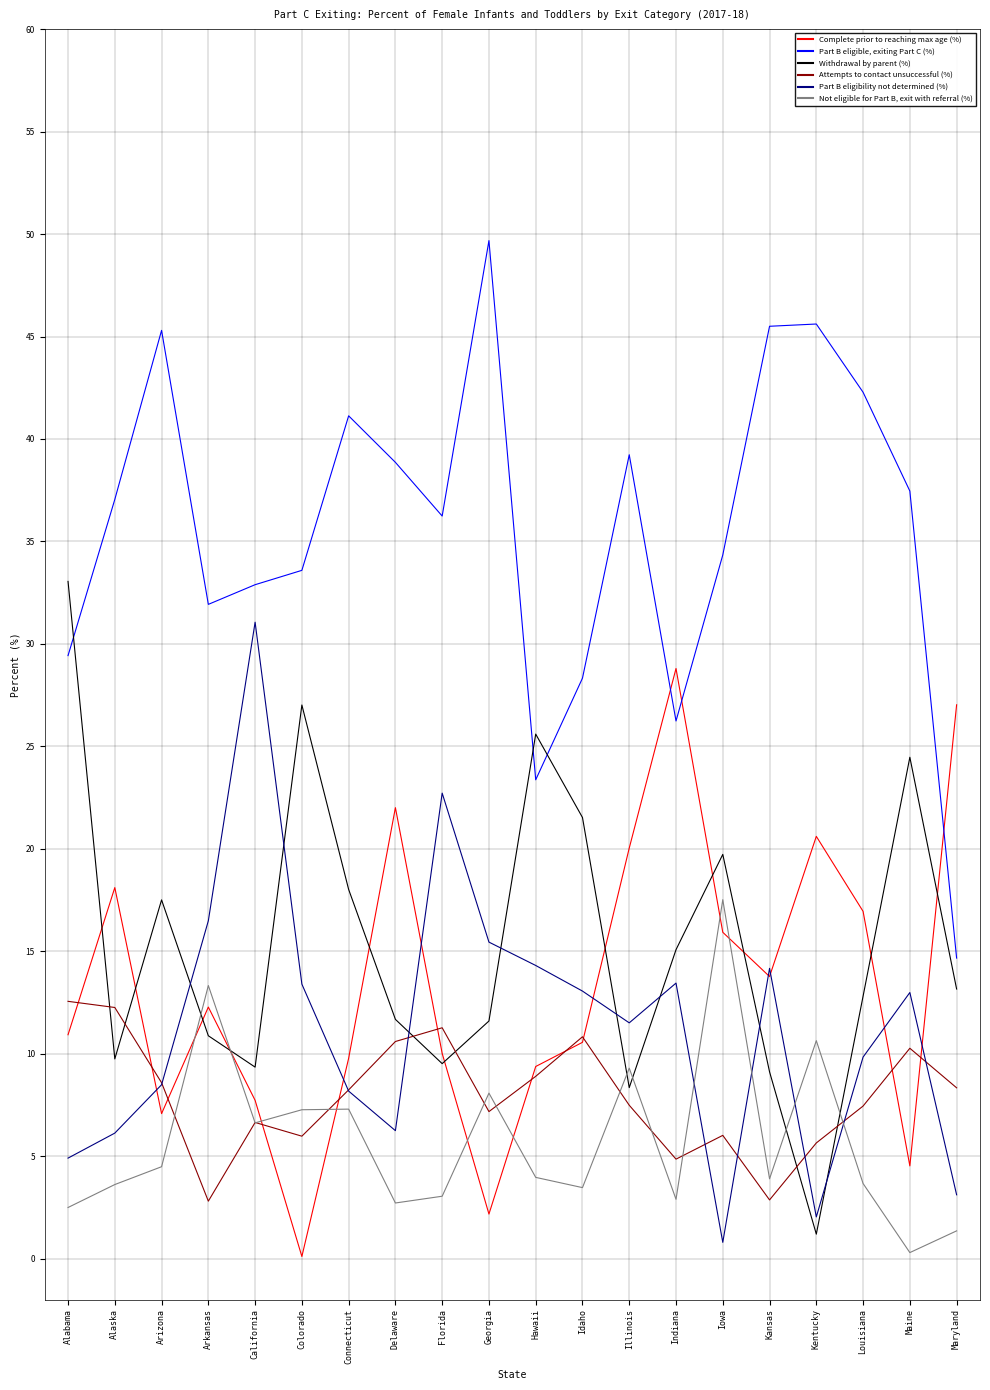

At how many categories does at least one series exceed 43?

4